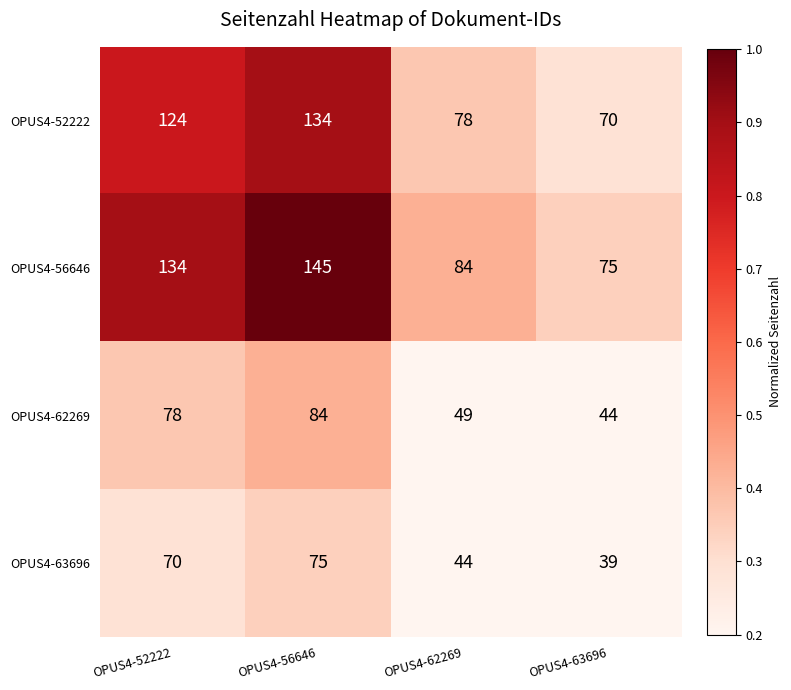

Which series has the largest range (max minus min)?

OPUS4-56646